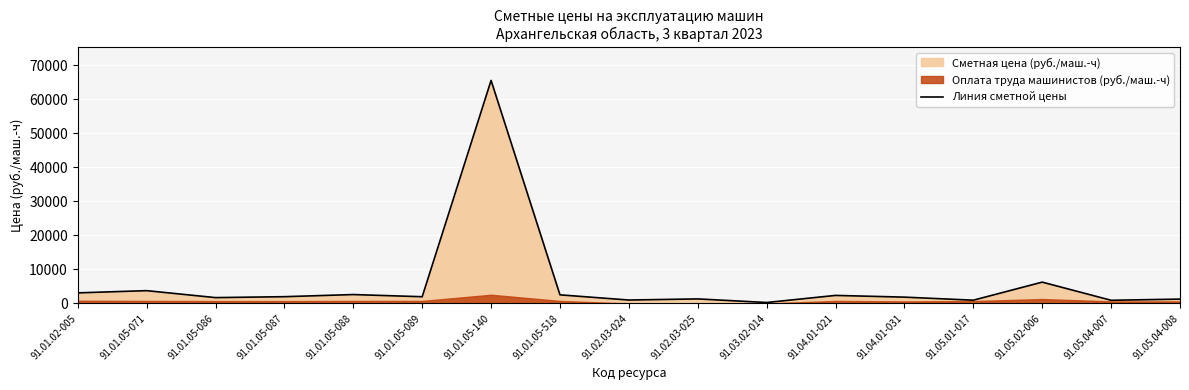

What position from the left is 91.01.05-088?

5